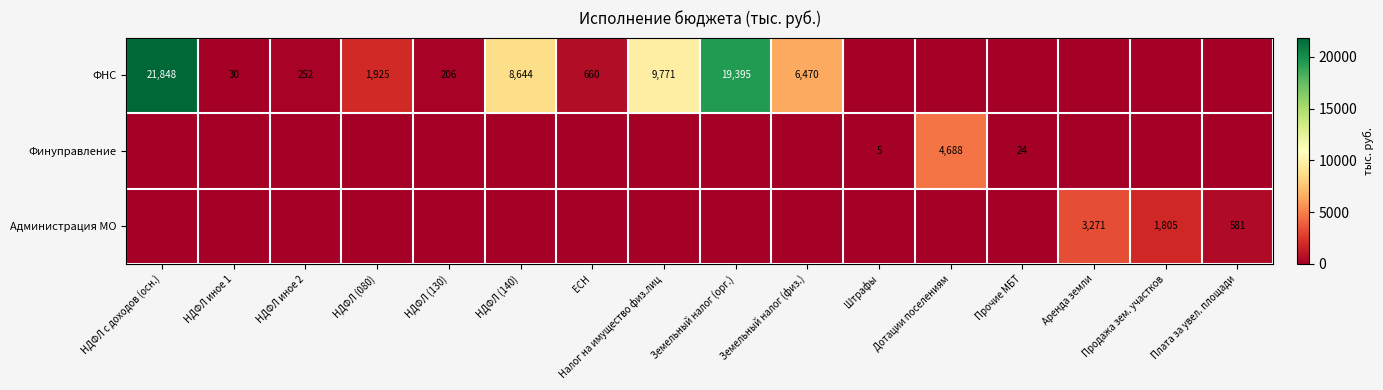

The value of Финуправление at Прочие МБТ is 24. True or false?

True